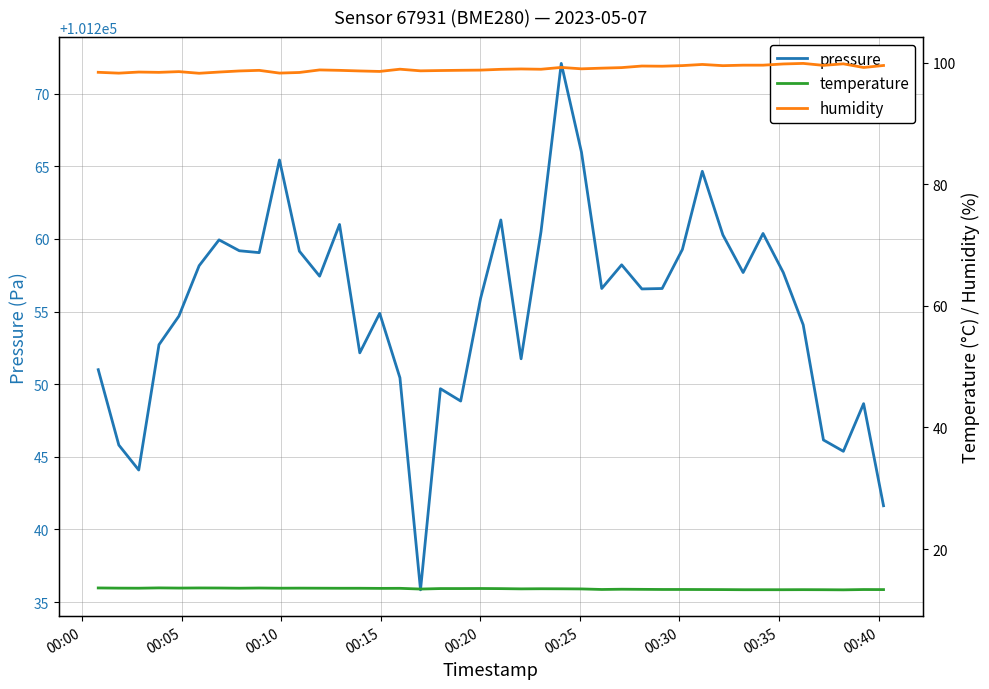

What is the lowest value of the pressure series?

101235.8